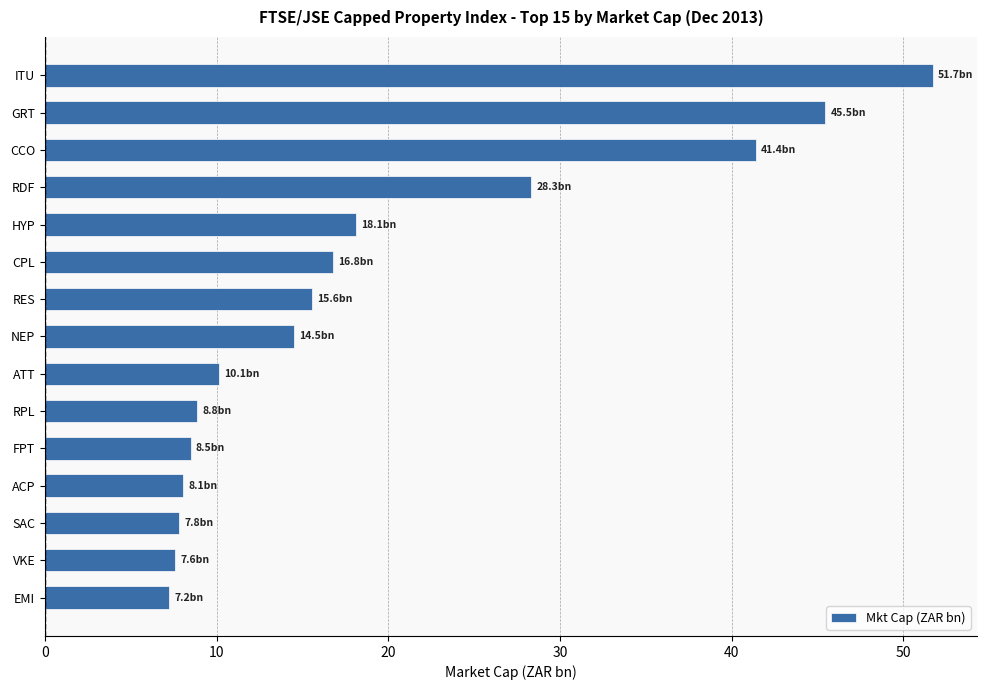

Does the chart contain stacked bars?

No